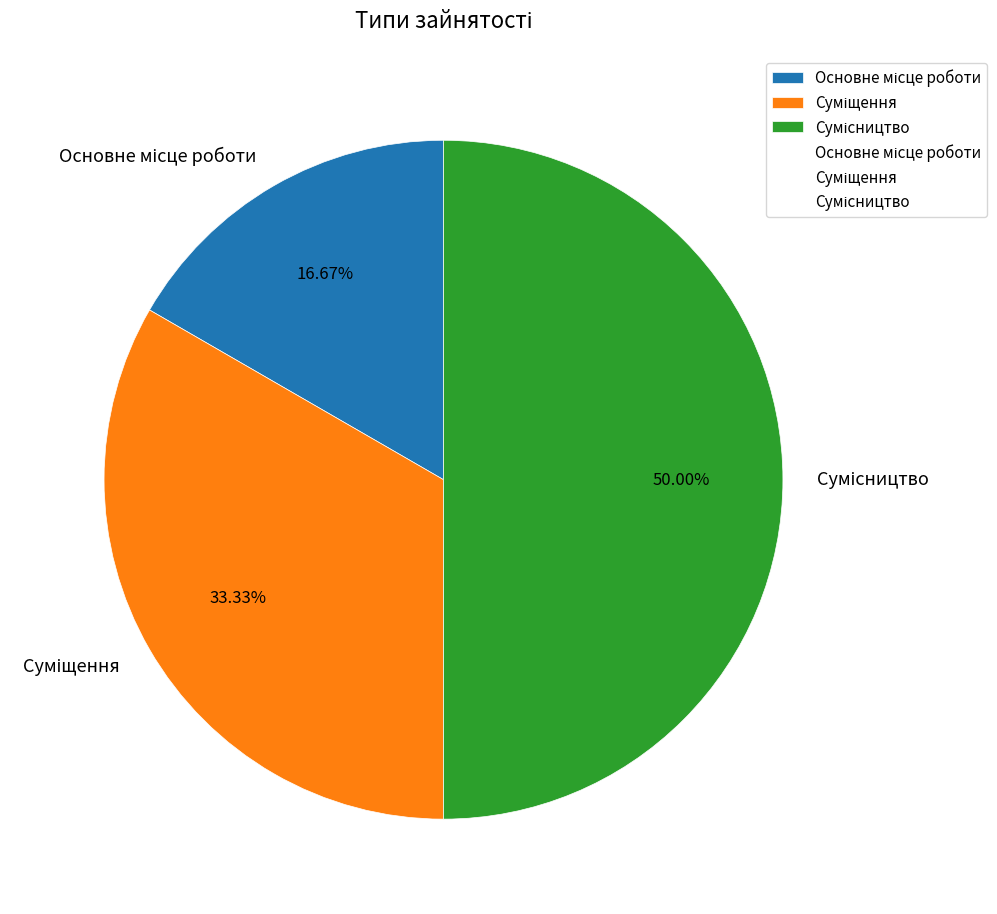

Is Сумісництво the majority of the pie?

No